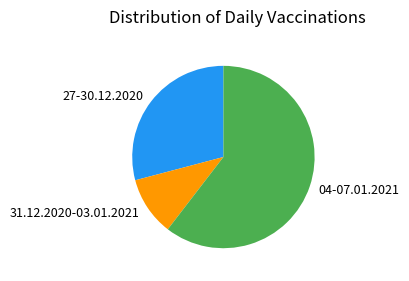

Does 04-07.01.2021 account for over 50% of the chart?

Yes